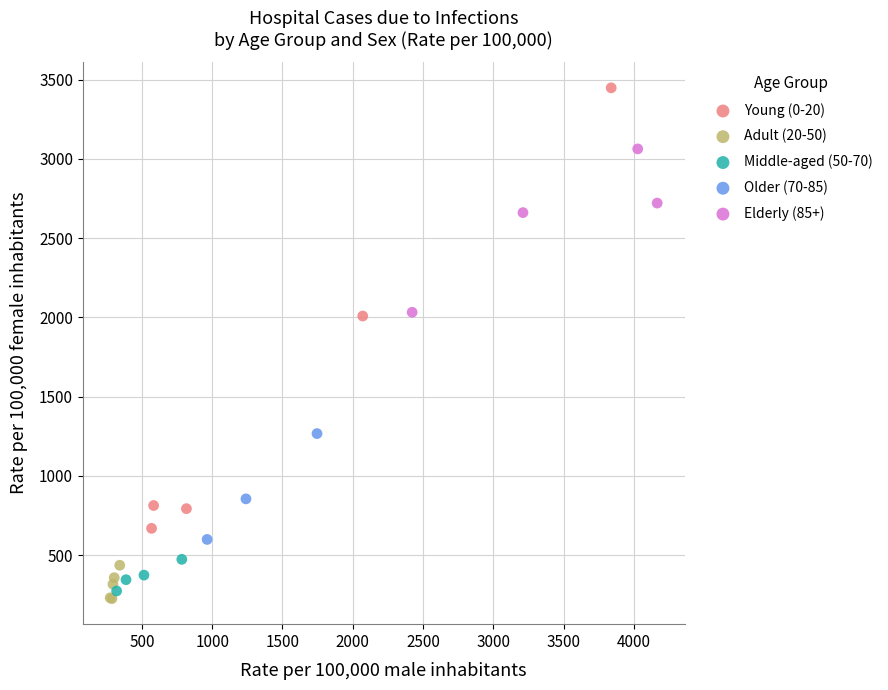

Which series contains the highest Y value?

Young (0-20)